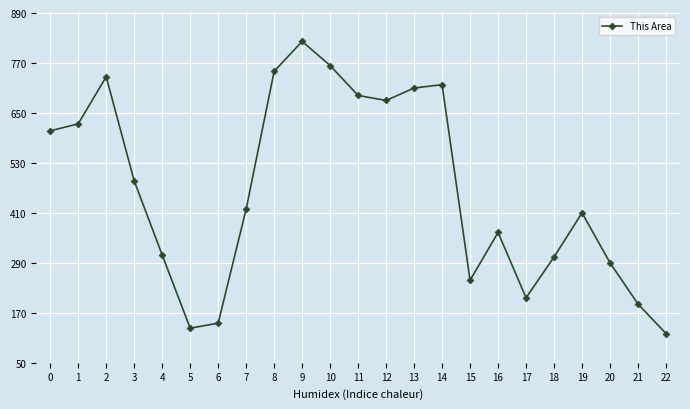

How many series are shown in this chart?

1